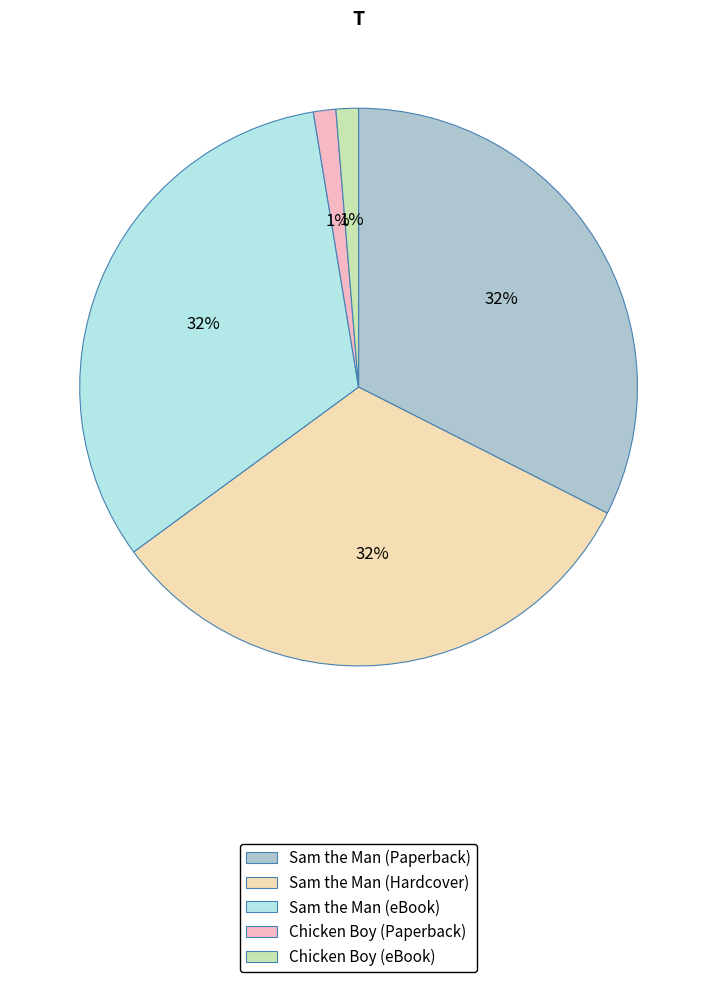

Does Sam the Man (eBook) account for over 50% of the chart?

No